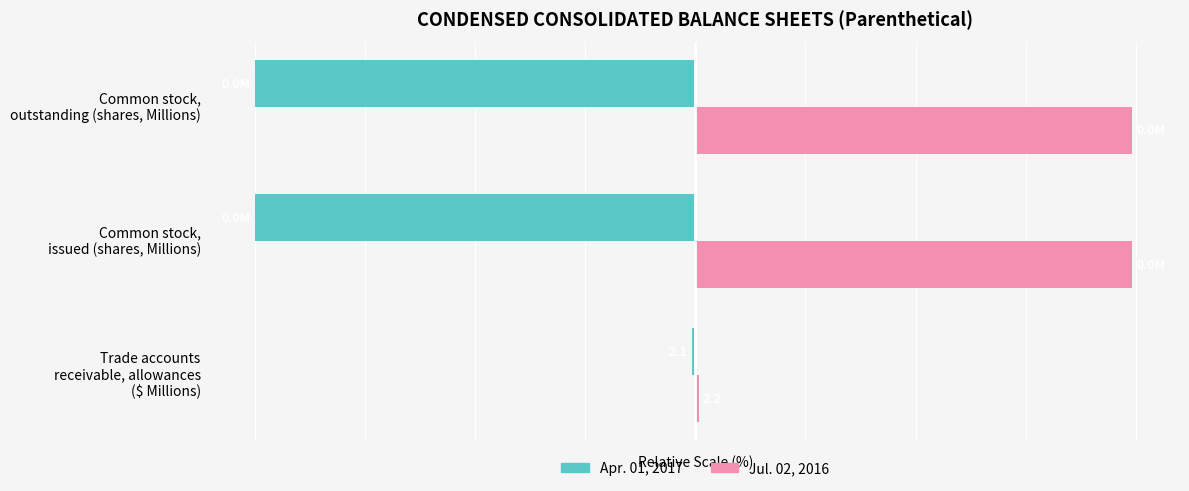

How many values in the Jul. 02, 2016 series are below 99?

1